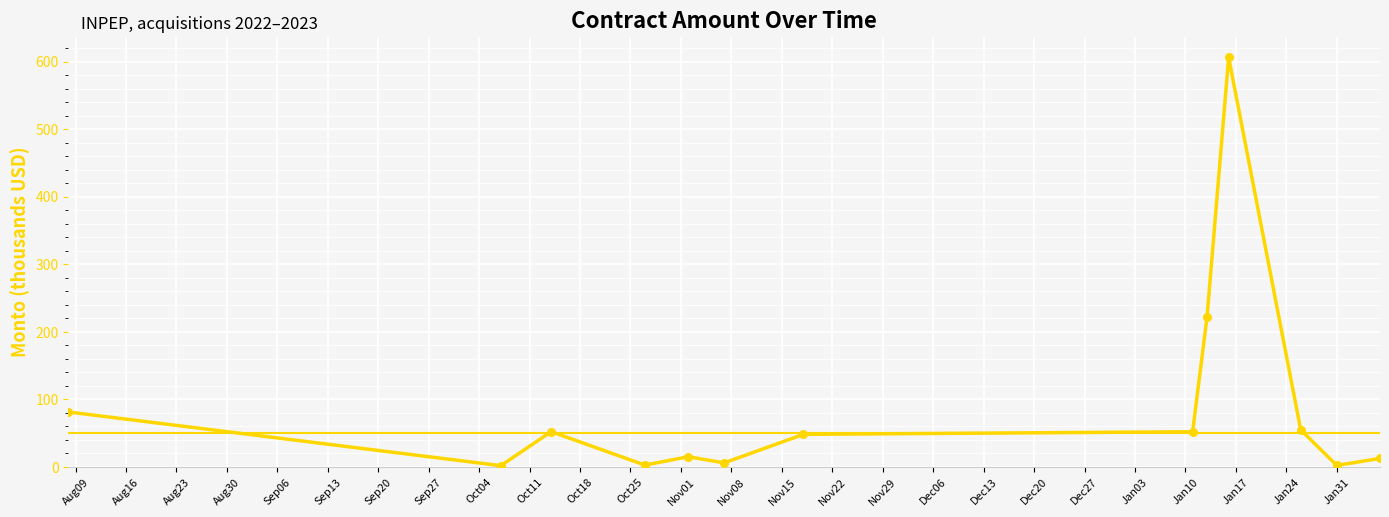

What is the greatest value displayed?

606.2